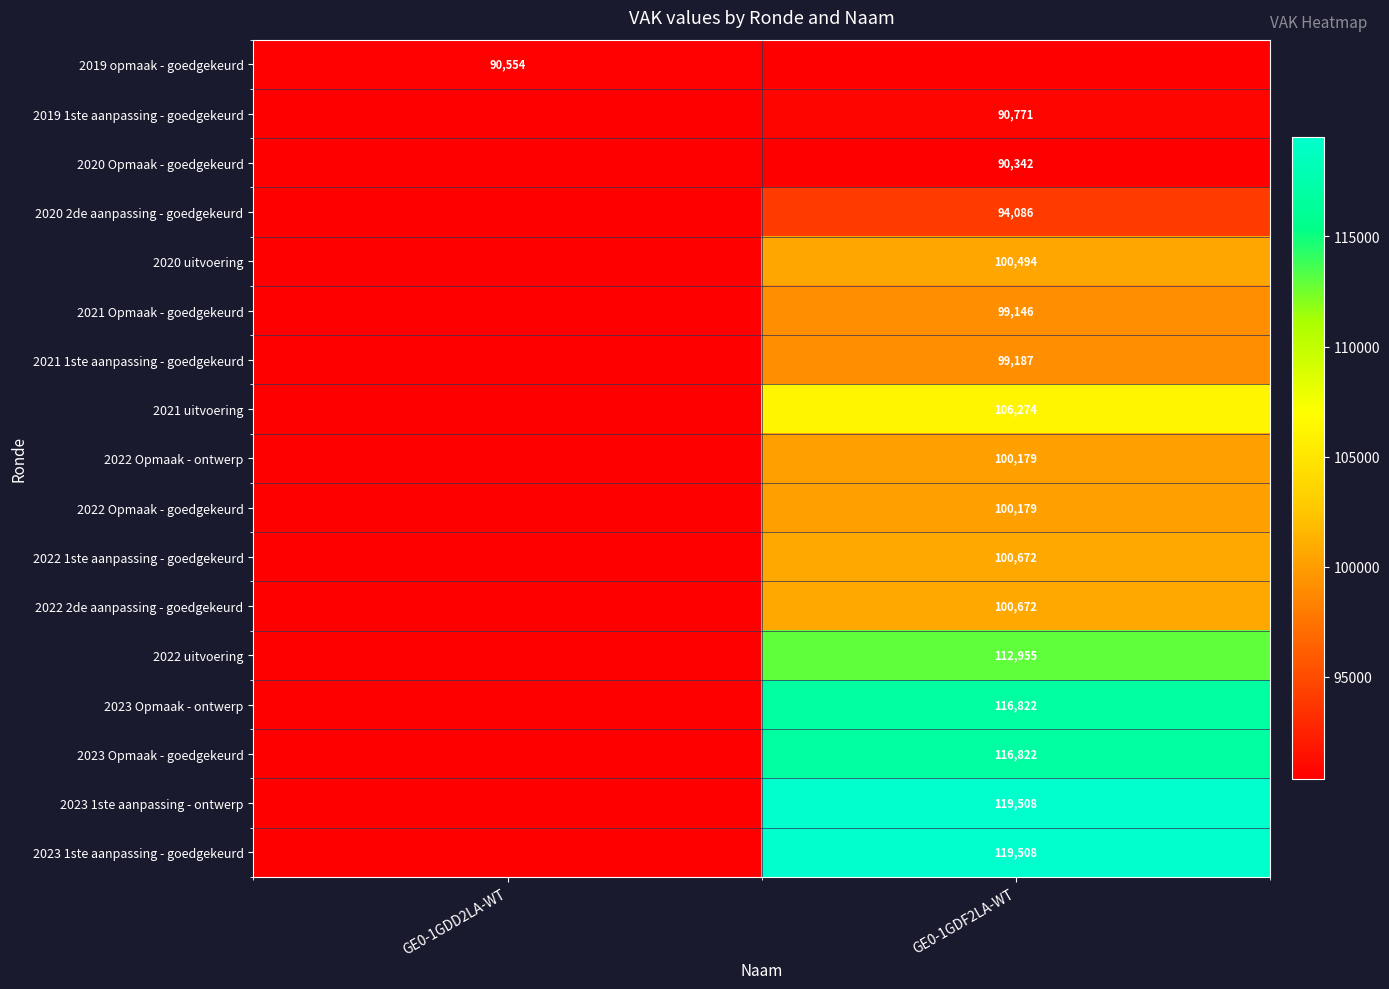

Is the value of 2023 1ste aanpassing - goedgekeurd at GE0-1GDF2LA-WT greater than the value of 2021 uitvoering at GE0-1GDF2LA-WT?

Yes